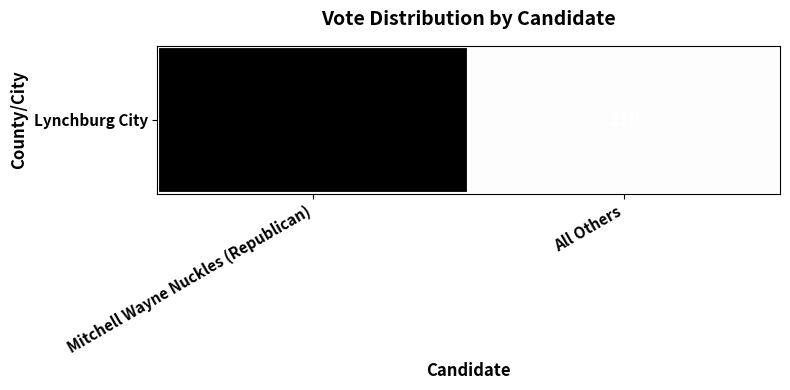

The chart shows a value of 210 at All Others. True or false?

True